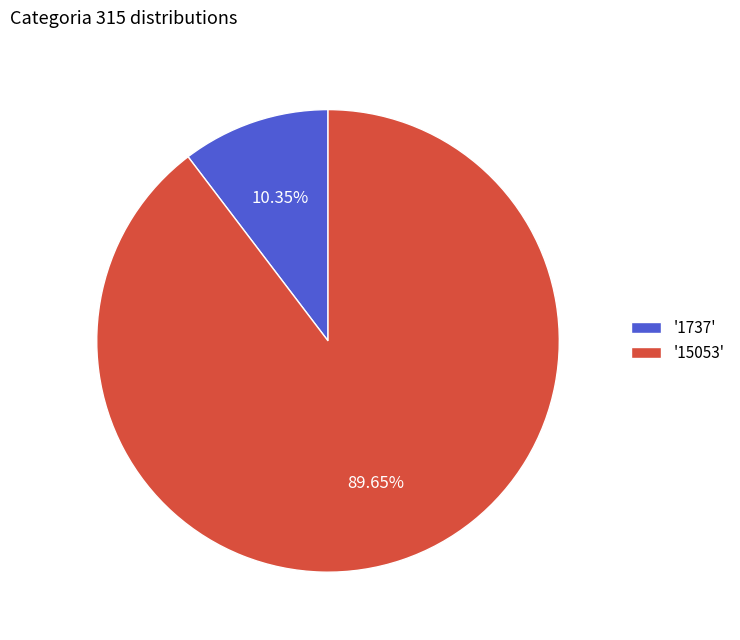

Which slice is the smallest?

'1737'